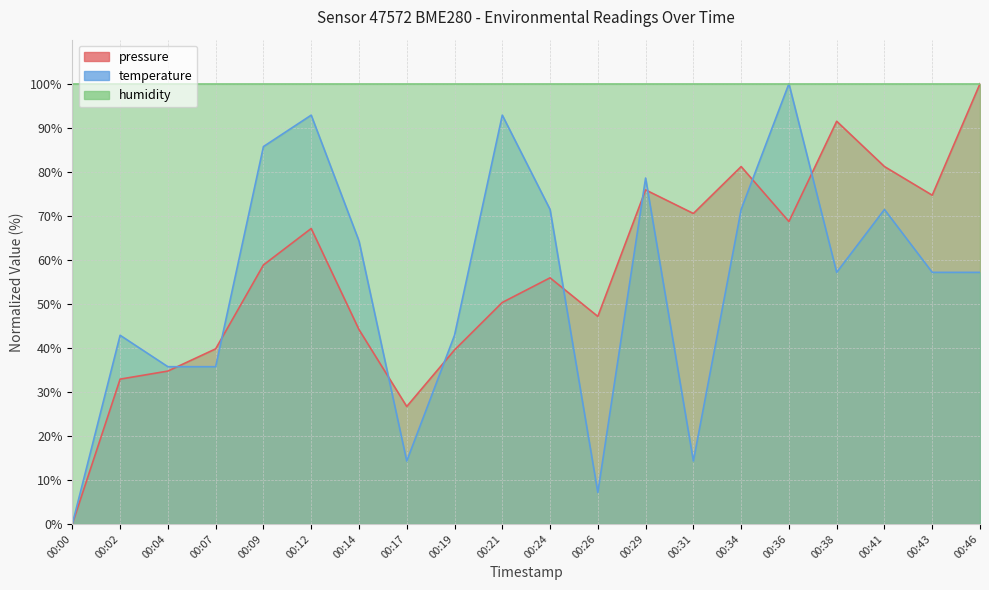

The value of pressure at 00:41 is 81.2. True or false?

True